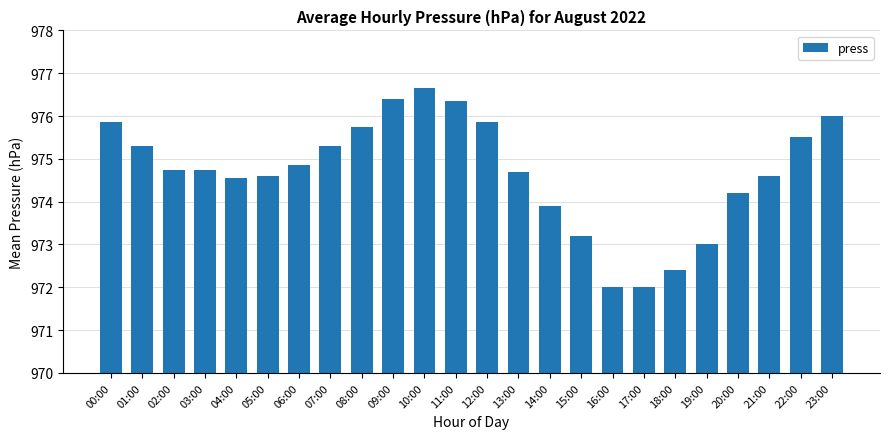

Where does the data first go above 974?

00:00